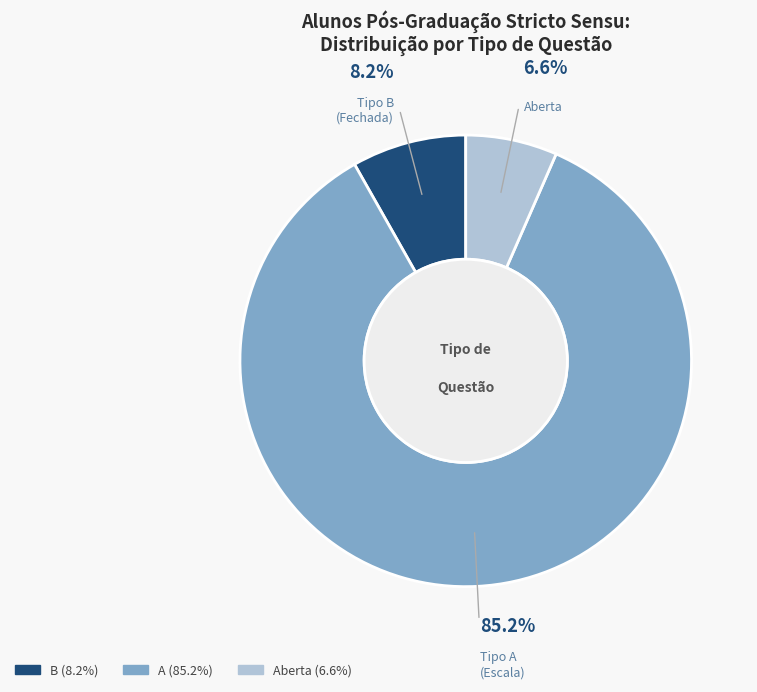

Does any single category account for the majority?

Yes